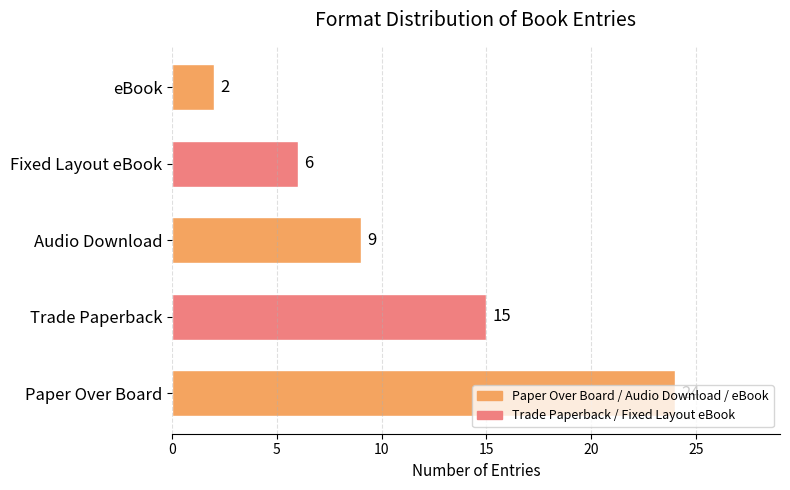

The chart shows a value of 27 at Trade Paperback. True or false?

False